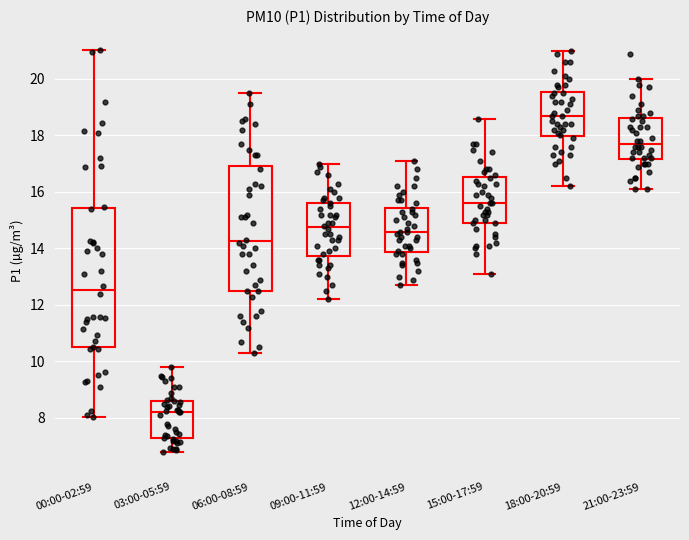

Which box's median line is the lowest?

03:00-05:59